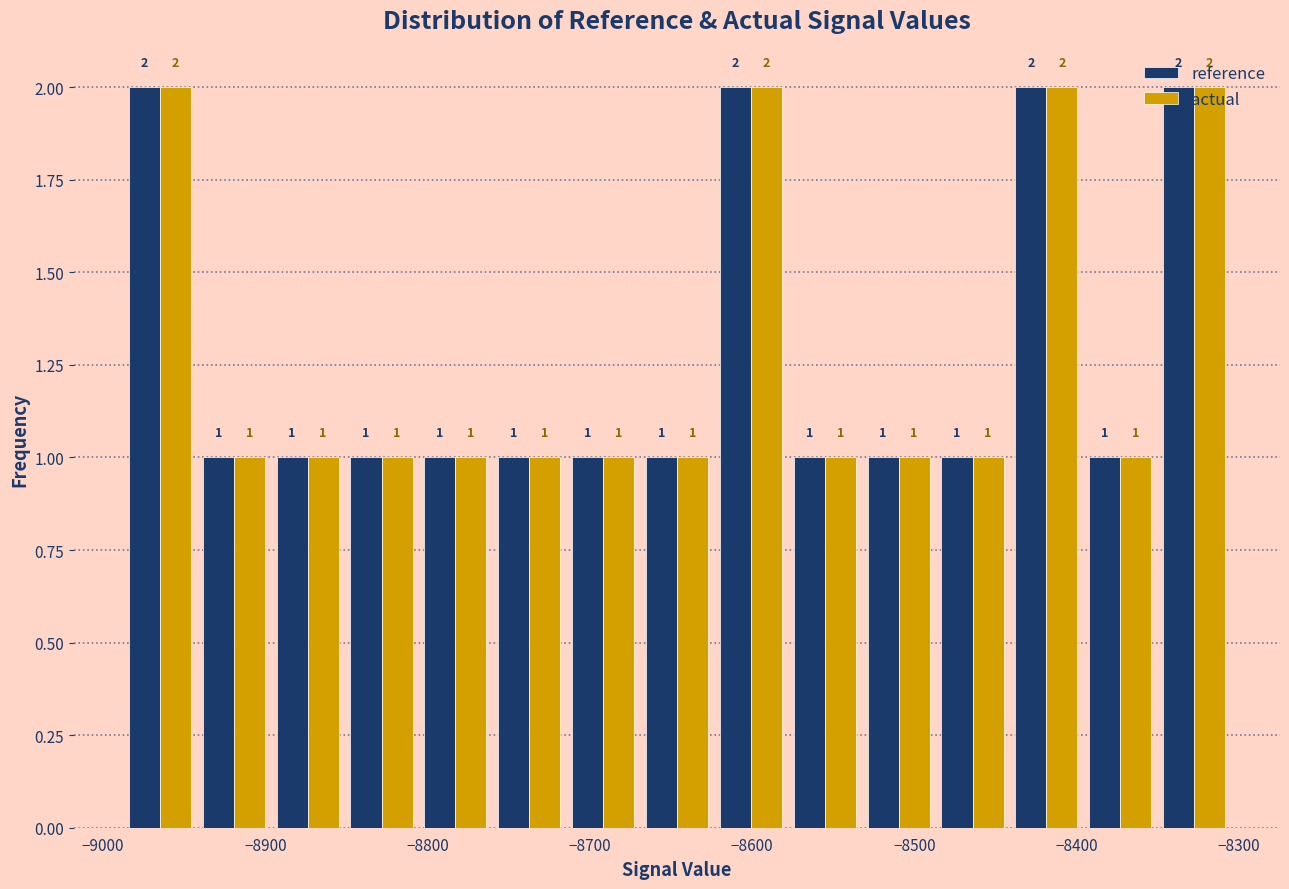

Reading left to right, list every range on the x-axis with the height of the bar of each series over it. The bar edges are not printed on the chart, so give them approximately, as read against the axis.

-8990 to -8940: reference=2	actual=2
-8940 to -8900: reference=1	actual=1
-8900 to -8850: reference=1	actual=1
-8850 to -8810: reference=1	actual=1
-8810 to -8760: reference=1	actual=1
-8760 to -8710: reference=1	actual=1
-8710 to -8670: reference=1	actual=1
-8670 to -8620: reference=1	actual=1
-8620 to -8580: reference=2	actual=2
-8580 to -8530: reference=1	actual=1
-8530 to -8490: reference=1	actual=1
-8490 to -8440: reference=1	actual=1
-8440 to -8400: reference=2	actual=2
-8400 to -8350: reference=1	actual=1
-8350 to -8300: reference=2	actual=2